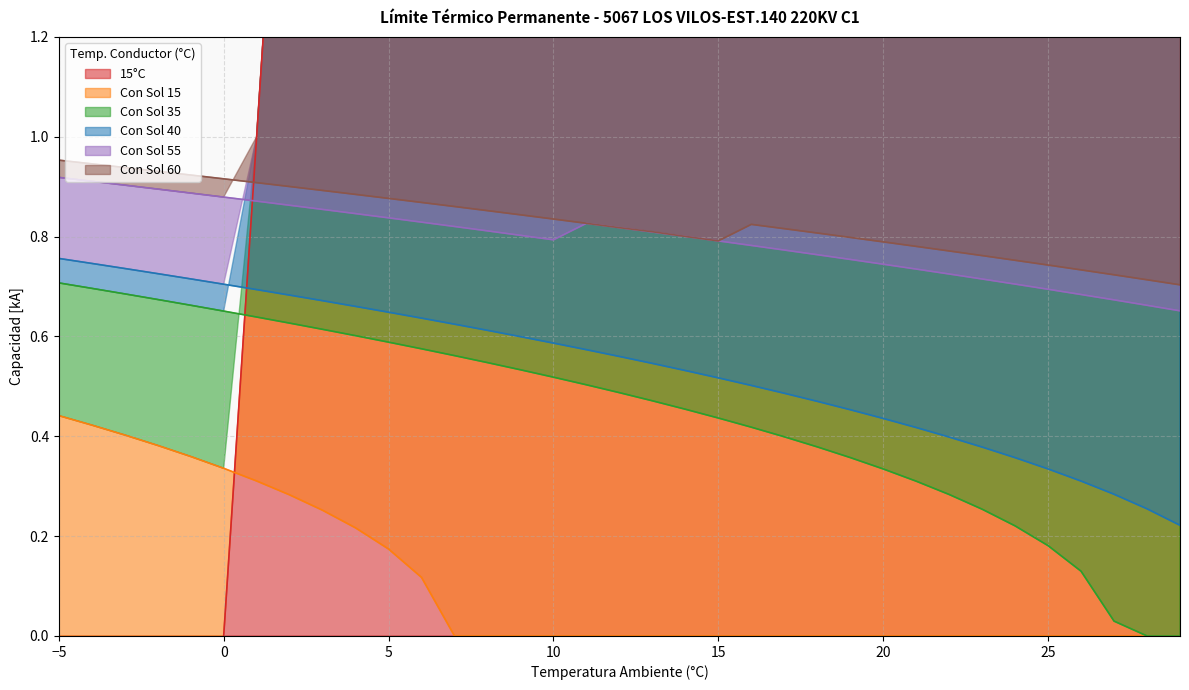

Does the chart display data point markers on the line(s)?

No